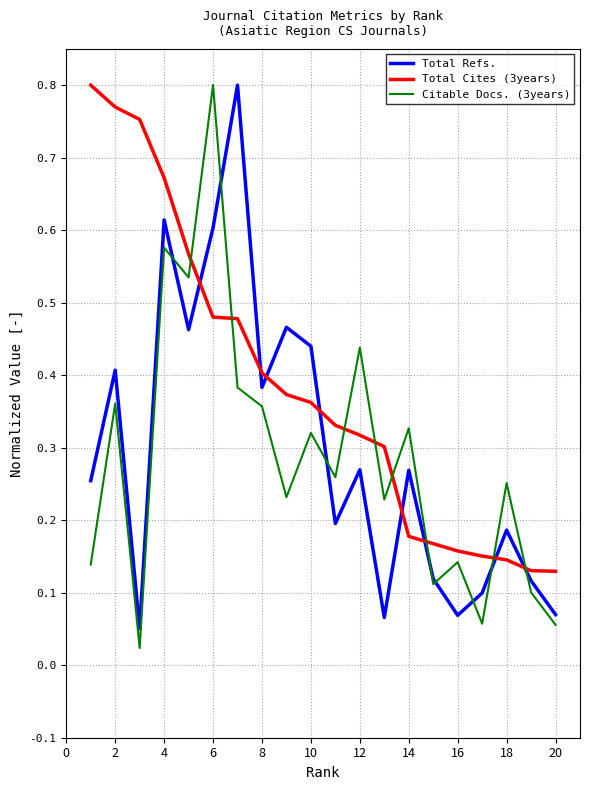

Which series has the largest total across all categories?

Total Cites (3years)